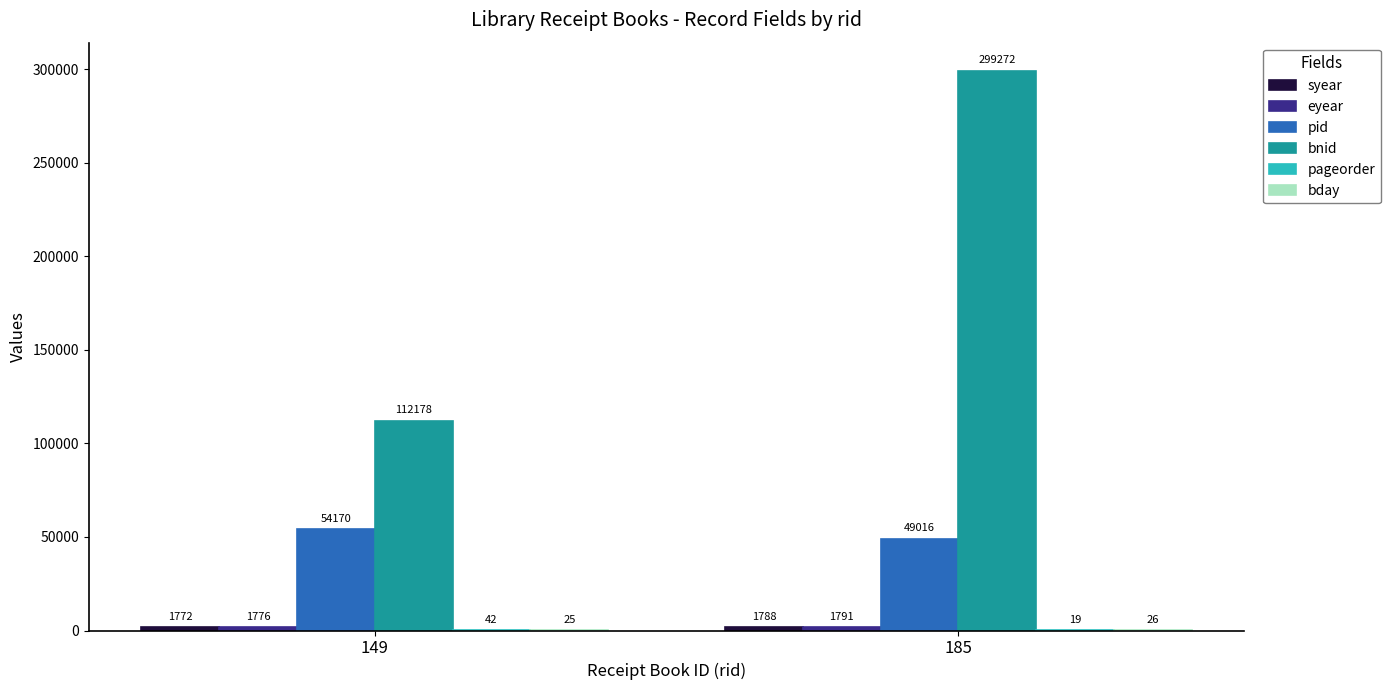

What is the total value across all series at 185?

351912